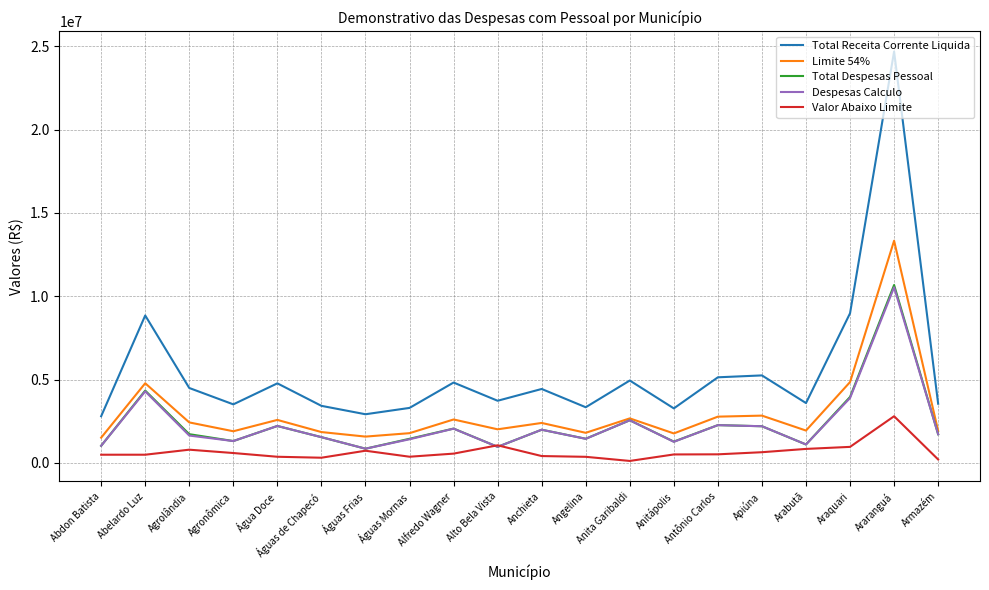

What is the total value across all series at Apiúna?

13107032.5